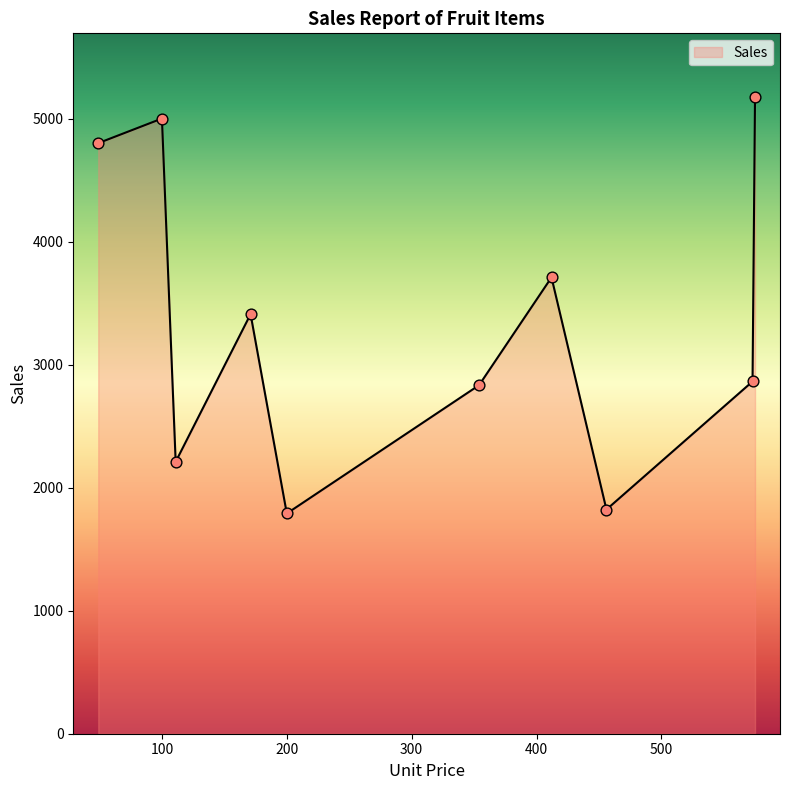

What is the maximum value shown in the chart?

5175